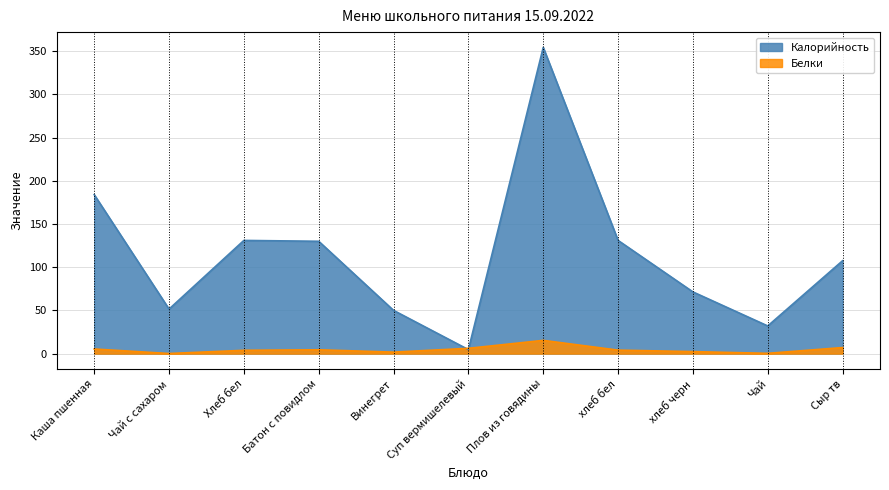

What is the sum of all Белки values?

50.3